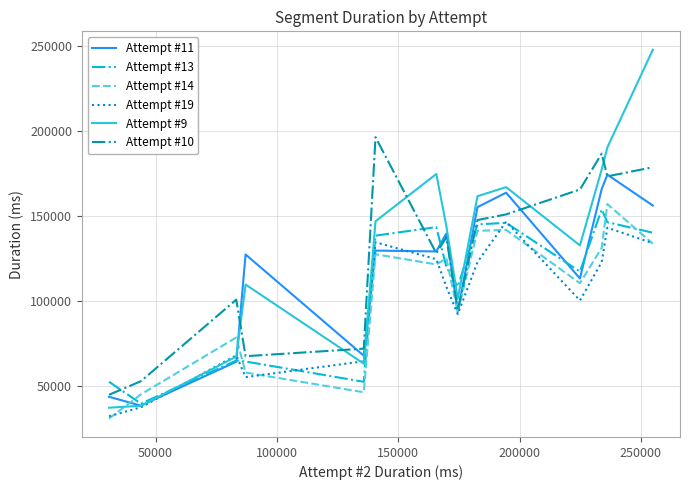

What is the maximum value shown in the chart?

247818